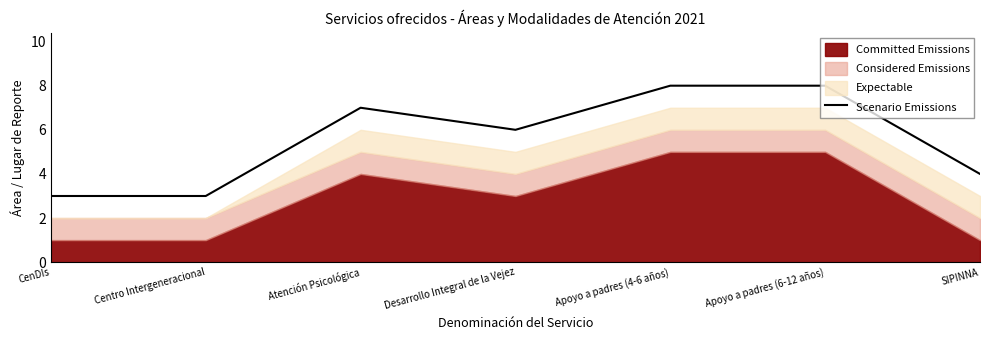

What is the average value?

6